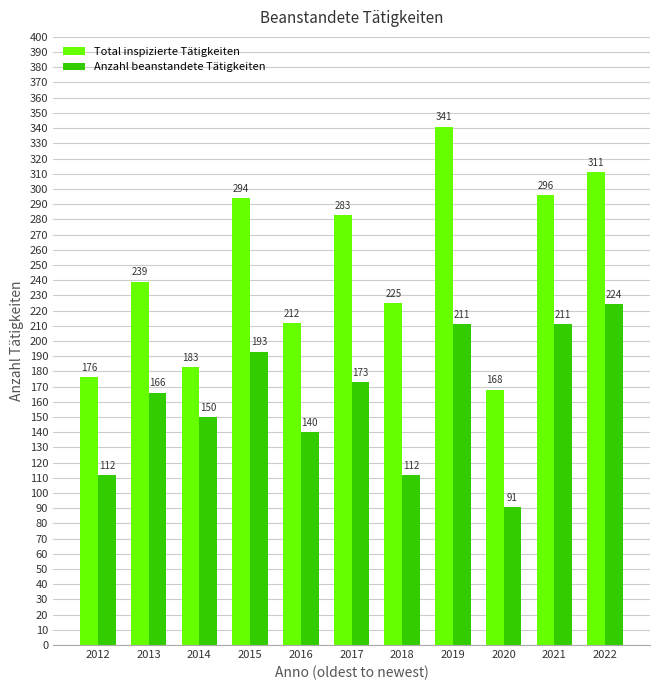

The value of Total inspizierte Tätigkeiten at 2016 is 212. True or false?

True